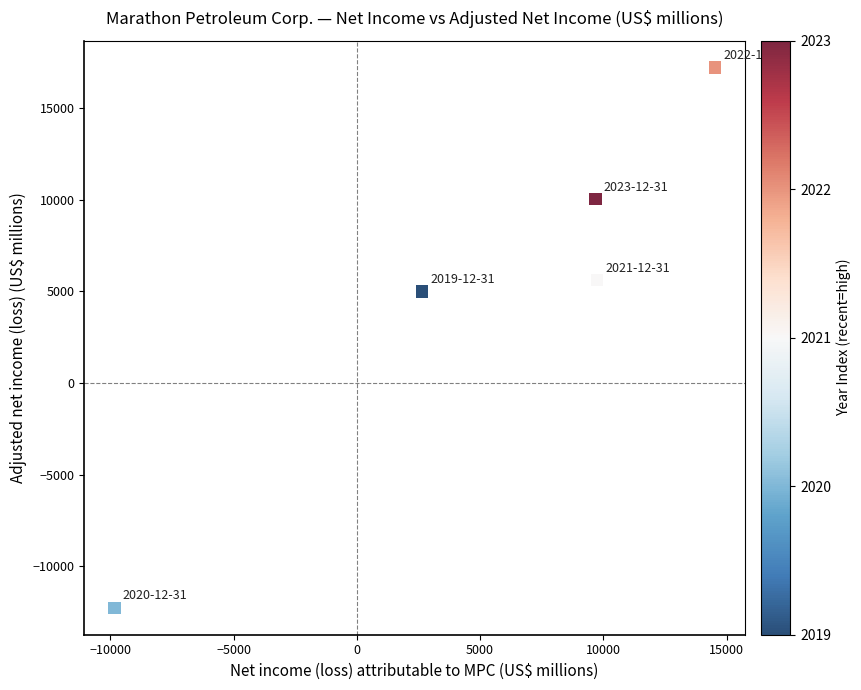

What Y value in the scatter plot is closest to 2466?

4981